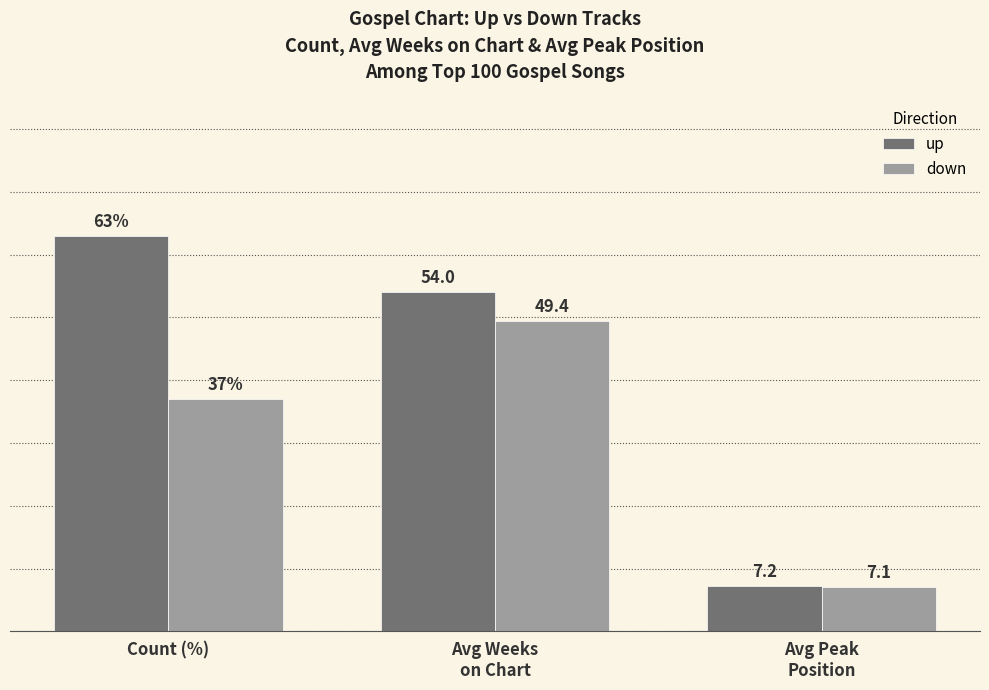

Where is down nearest to the value 28?

Count (%)